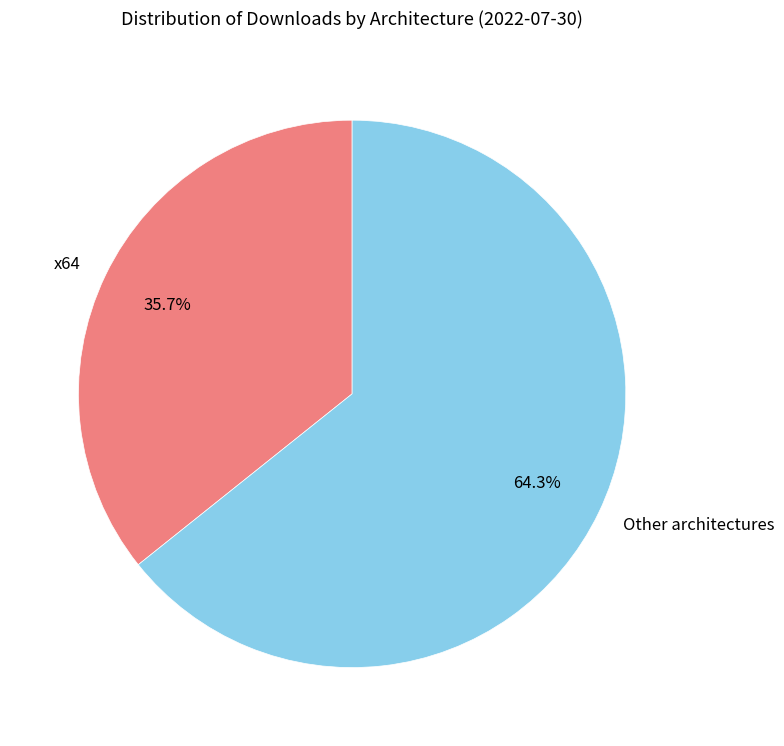

Is there any slice that represents more than half of the pie?

Yes